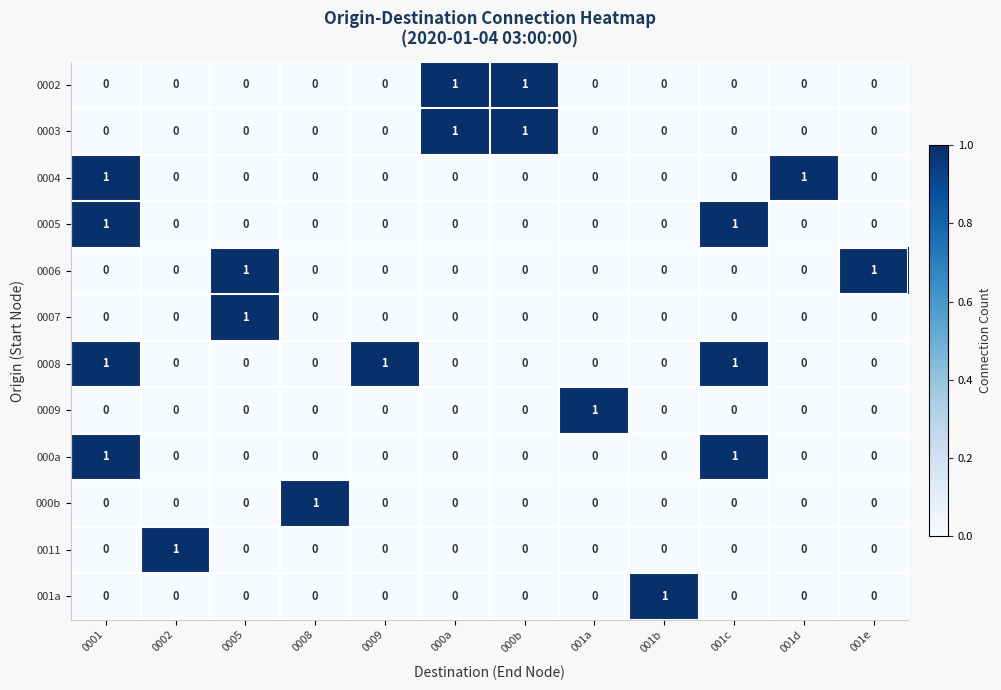

The 0011 series shows -1 at 0008. True or false?

False